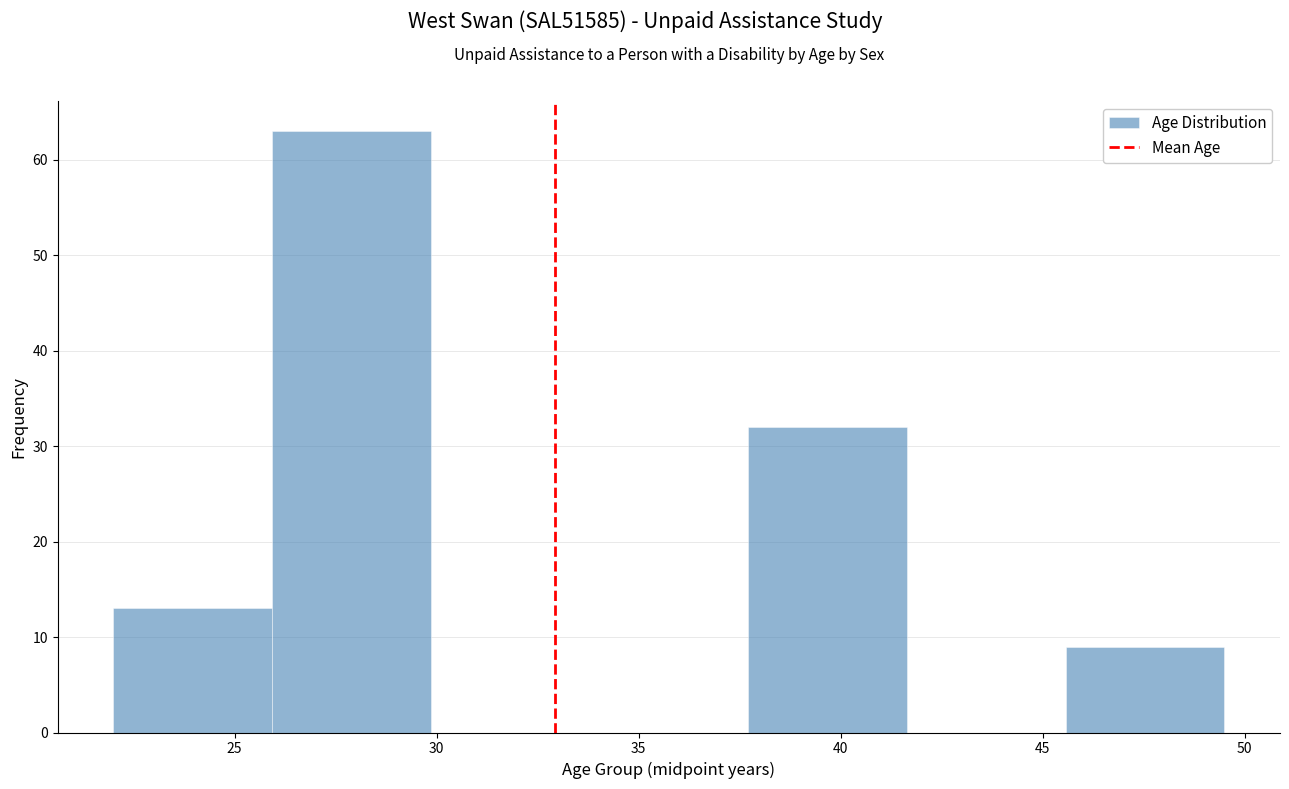

What is the height of the bar covering 22.0 to 26.0 on the x-axis? Neither the bar edges nor the heights are printed on the chart, so give them approximately, as read against the axes.

13